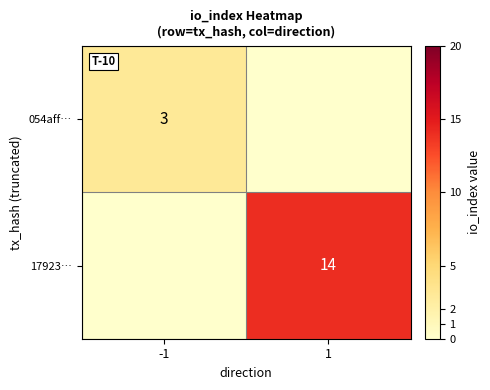

True or false: 054aff… has a value of 3 at -1.

True